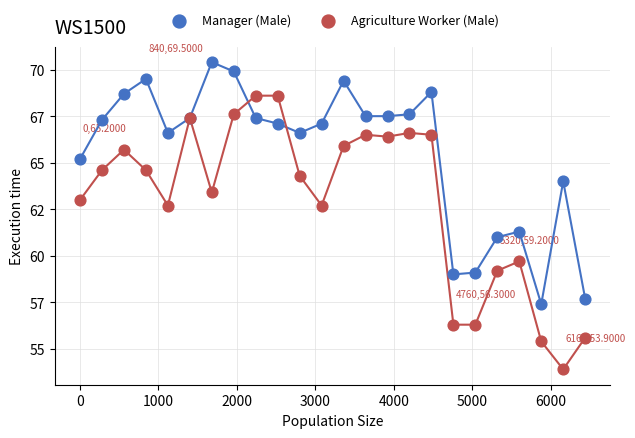

What are all the series names shown in the legend?

Manager (Male), Agriculture Worker (Male)